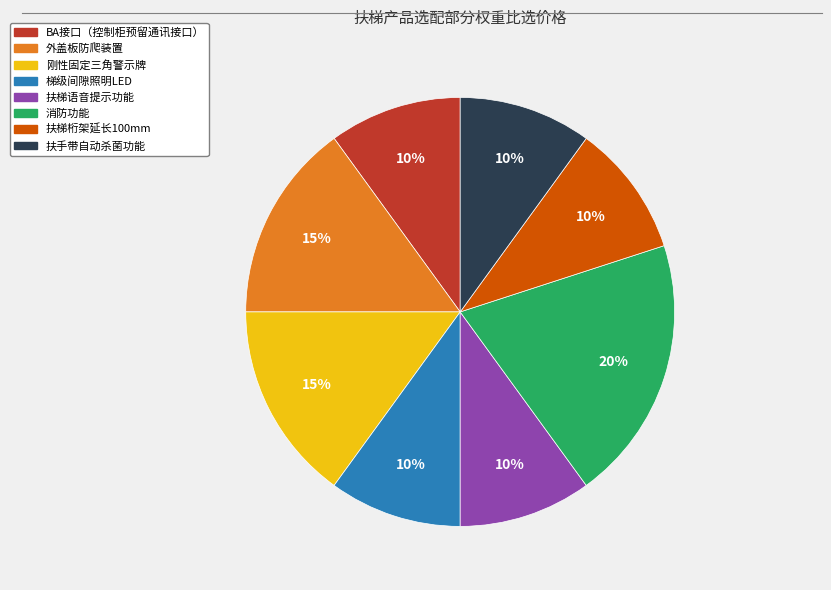

Is 扶梯桁架延长100mm the majority of the pie?

No